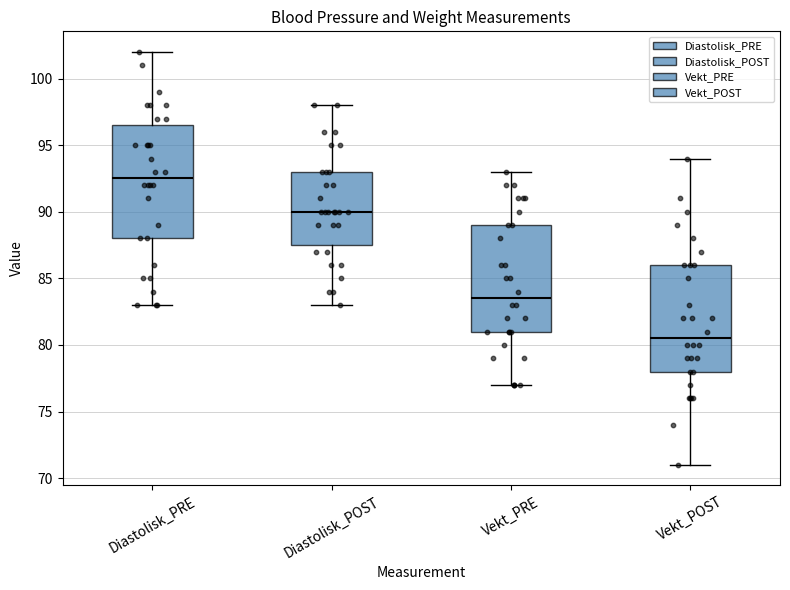

Reading left to right, transcribe this box plot: for each box, give where its median line is, the range the box spans, and where its two whiskers end, as read against the y-axis. The values are not printed on the chart, so give them approximately, as read against the axis.

Diastolisk_PRE: median 92.5, box 88.0 to 96.5, whiskers 83.0 to 102.0
Diastolisk_POST: median 90.0, box 87.5 to 93.0, whiskers 83.0 to 98.0
Vekt_PRE: median 83.5, box 81.0 to 89.0, whiskers 77.0 to 93.0
Vekt_POST: median 80.5, box 78.0 to 86.0, whiskers 71.0 to 94.0